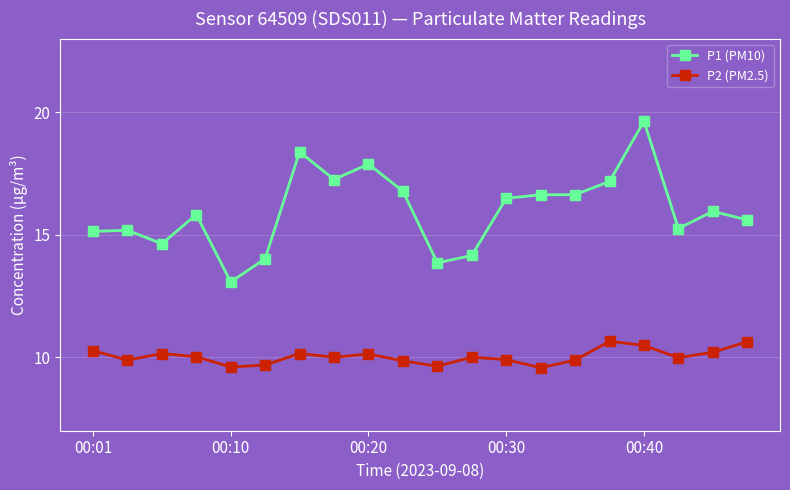

List the series in order of their overall mean, highest first.

P1 (PM10), P2 (PM2.5)